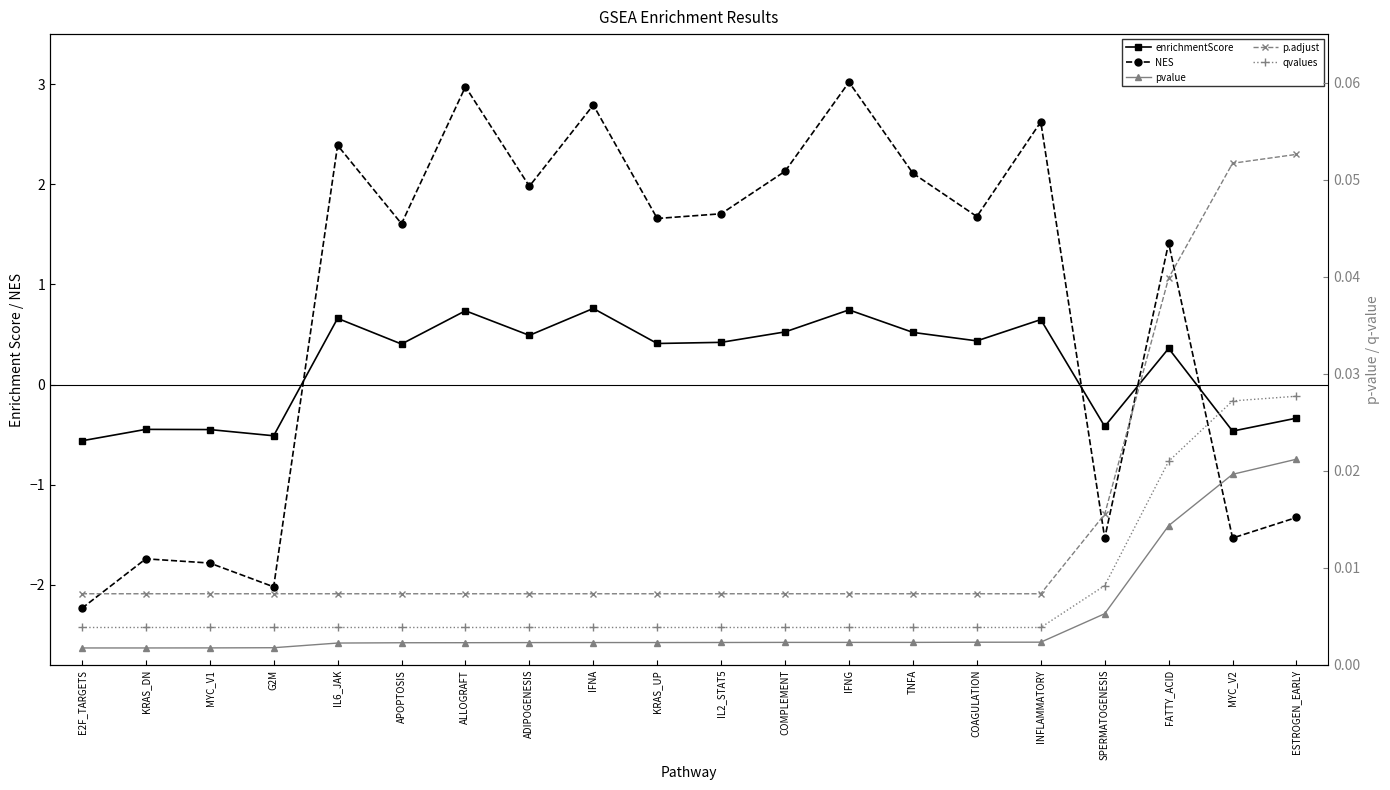

What is the difference between the maximum and minimum values in the enrichmentScore series?

1.3